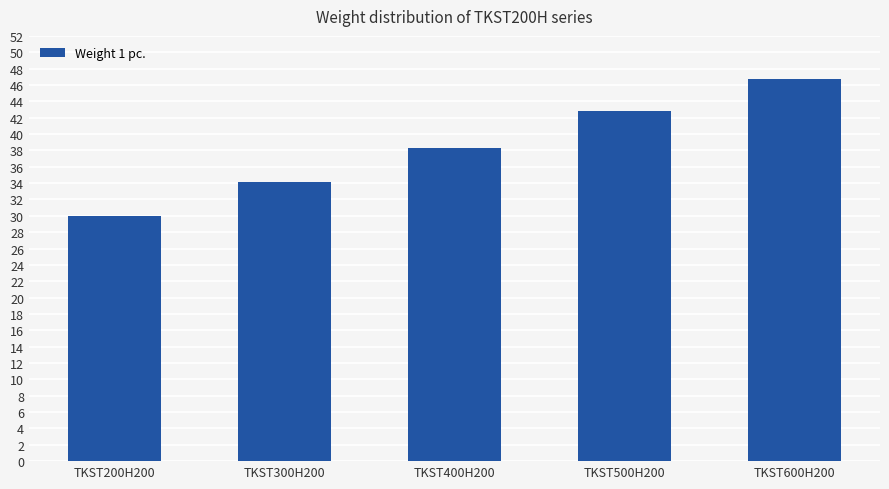

What is the difference between the values at TKST200H200 and TKST400H200?

8.3